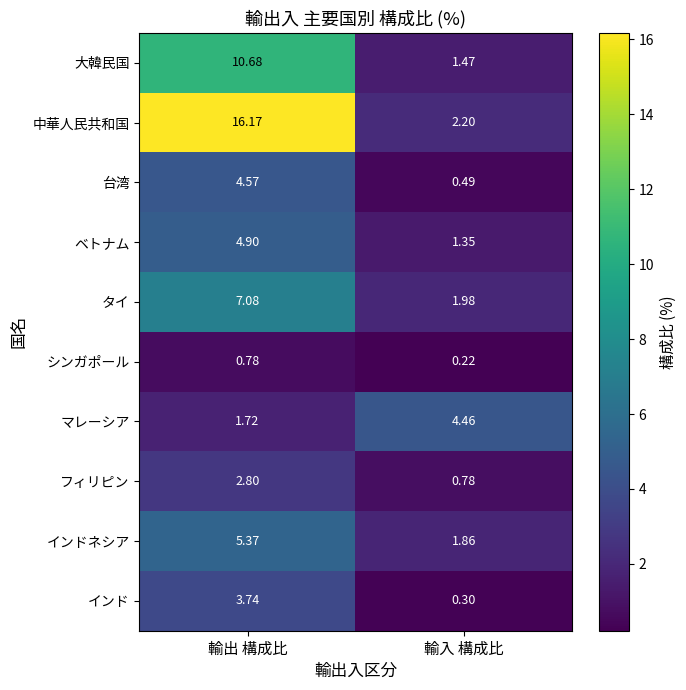

Which series has the widest spread of values?

中華人民共和国